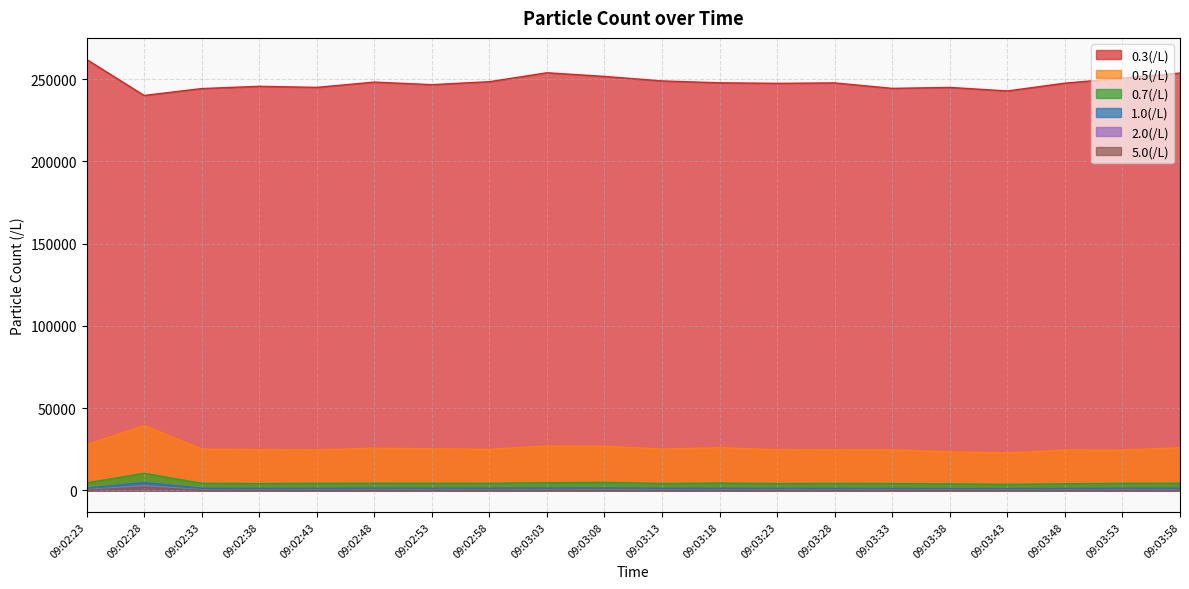

How many data points does each series have?

20